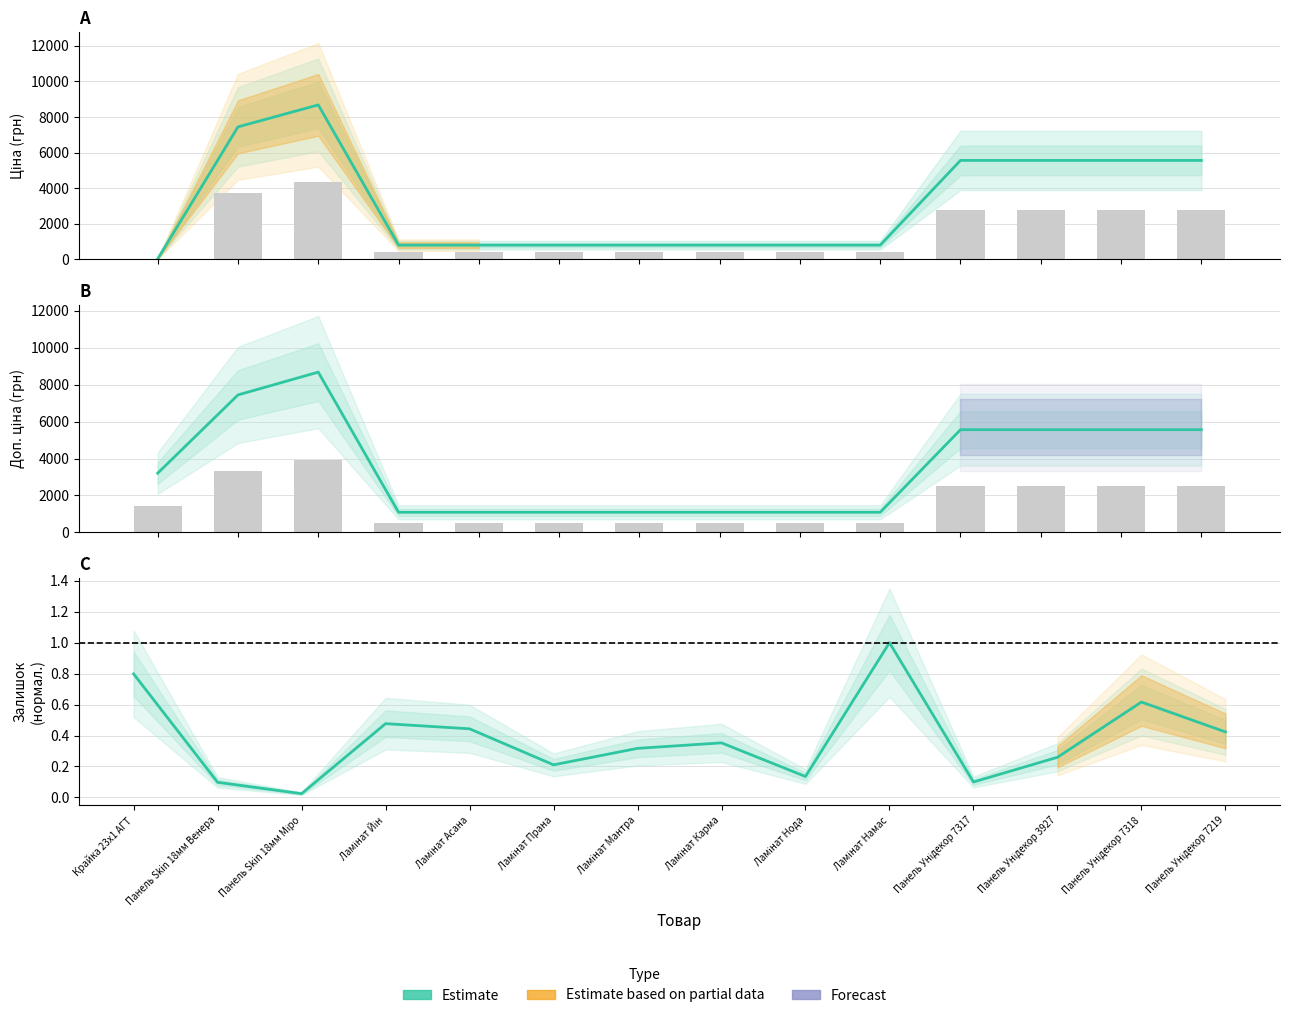

At which label is the value closest to 0?

Панель Skin 18мм Міро